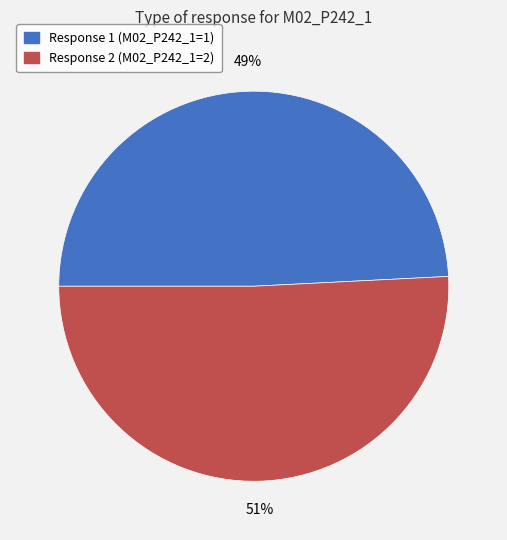

To the nearest percent, what is the difference between the largest and smallest slice percentages?

2%